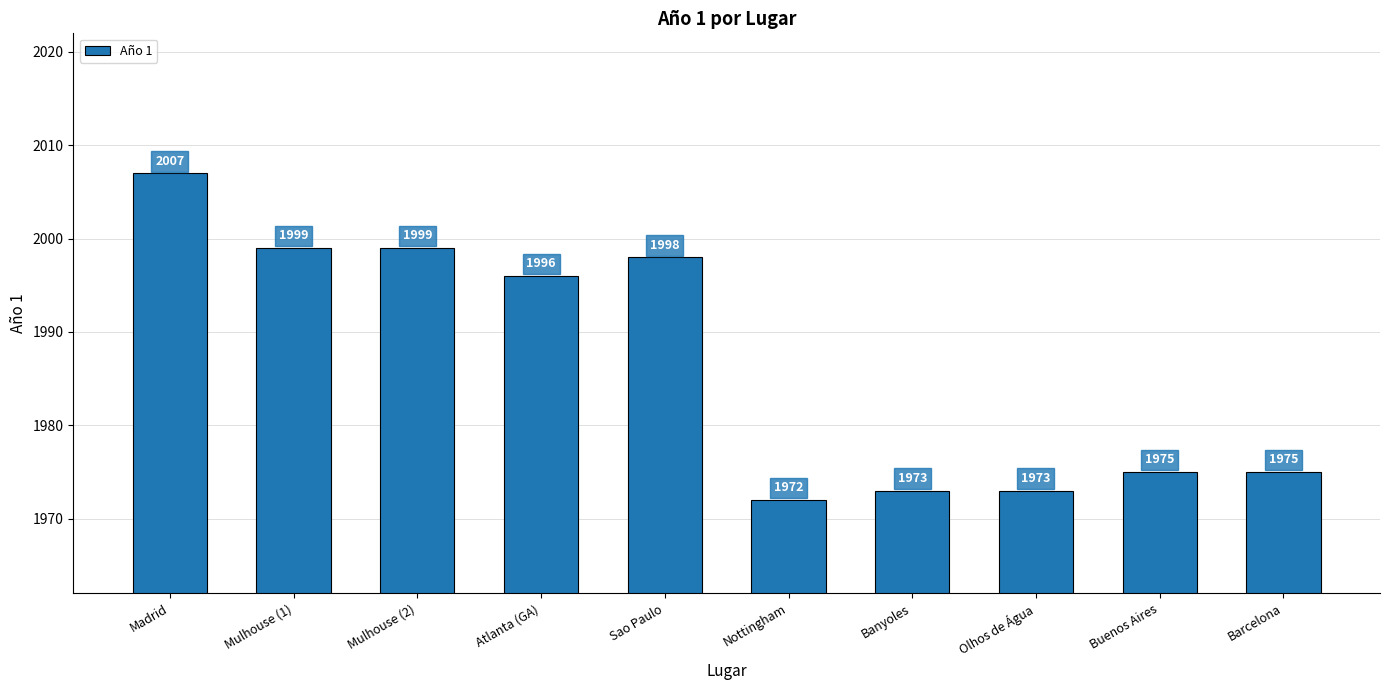

What is the minimum value shown in the chart?

1972